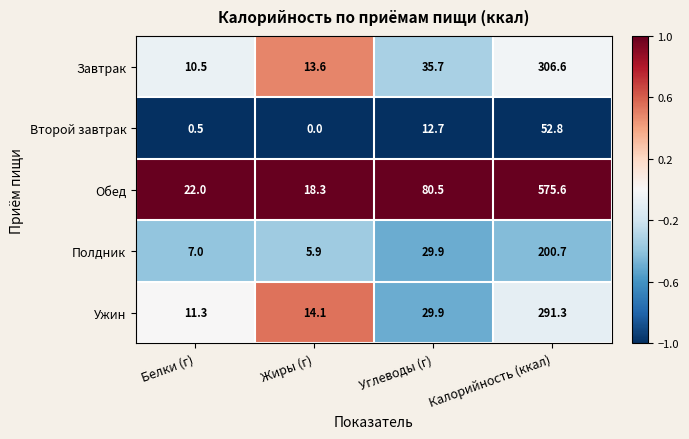

Reading left to right, extract all data points from this chart.

Завтрак: 10.5	13.6	35.7	306.6
Второй завтрак: 0.5	0.0	12.7	52.8
Обед: 22.0	18.3	80.5	575.6
Полдник: 7.0	5.9	29.9	200.7
Ужин: 11.3	14.1	29.9	291.3